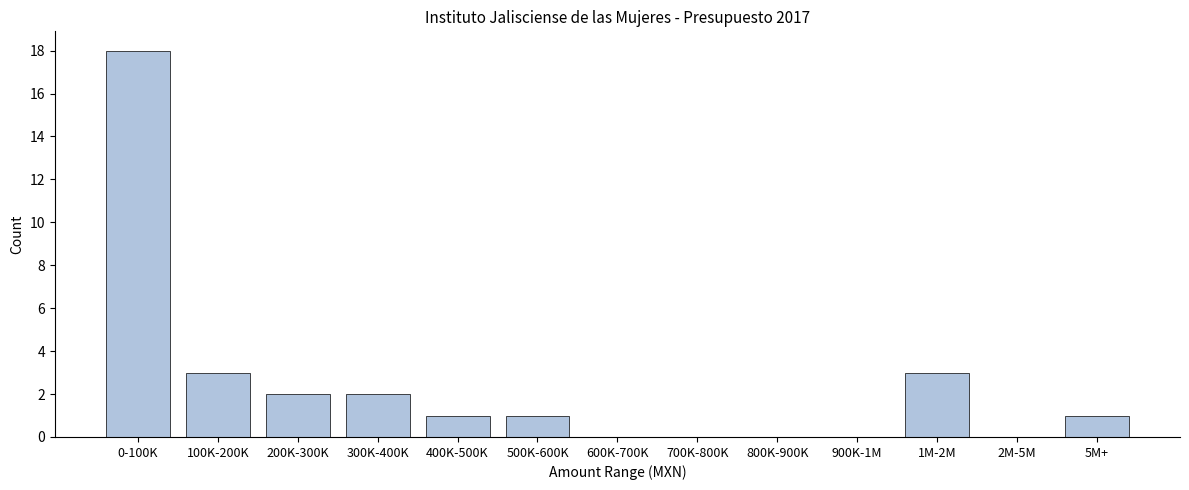

Reading left to right, extract all data points from this chart.

0-100K=18	100K-200K=3	200K-300K=2	300K-400K=2	400K-500K=1	500K-600K=1	600K-700K=0	700K-800K=0	800K-900K=0	900K-1M=0	1M-2M=3	2M-5M=0	5M+=1